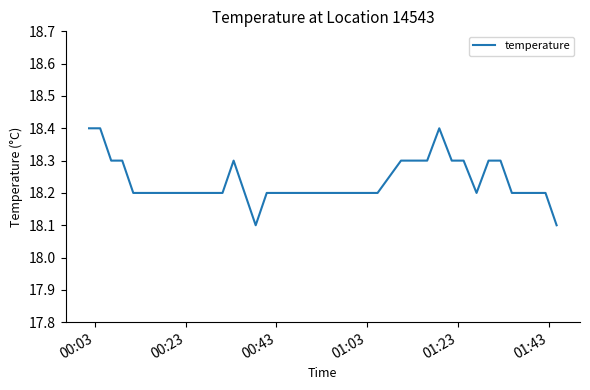

What is the difference between the maximum and minimum values?

0.3